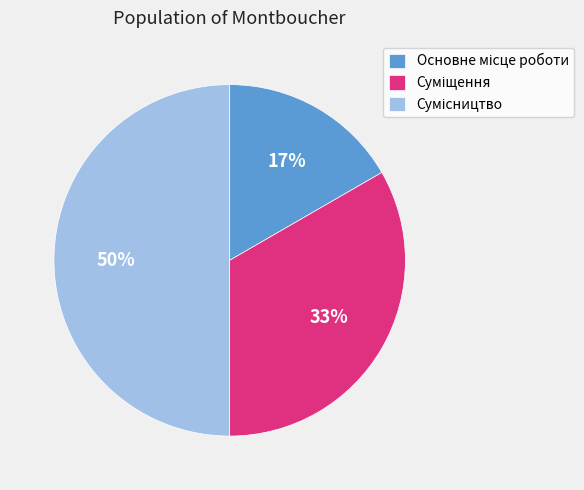

To the nearest percent, what is the difference between the largest and smallest slice percentages?

33%